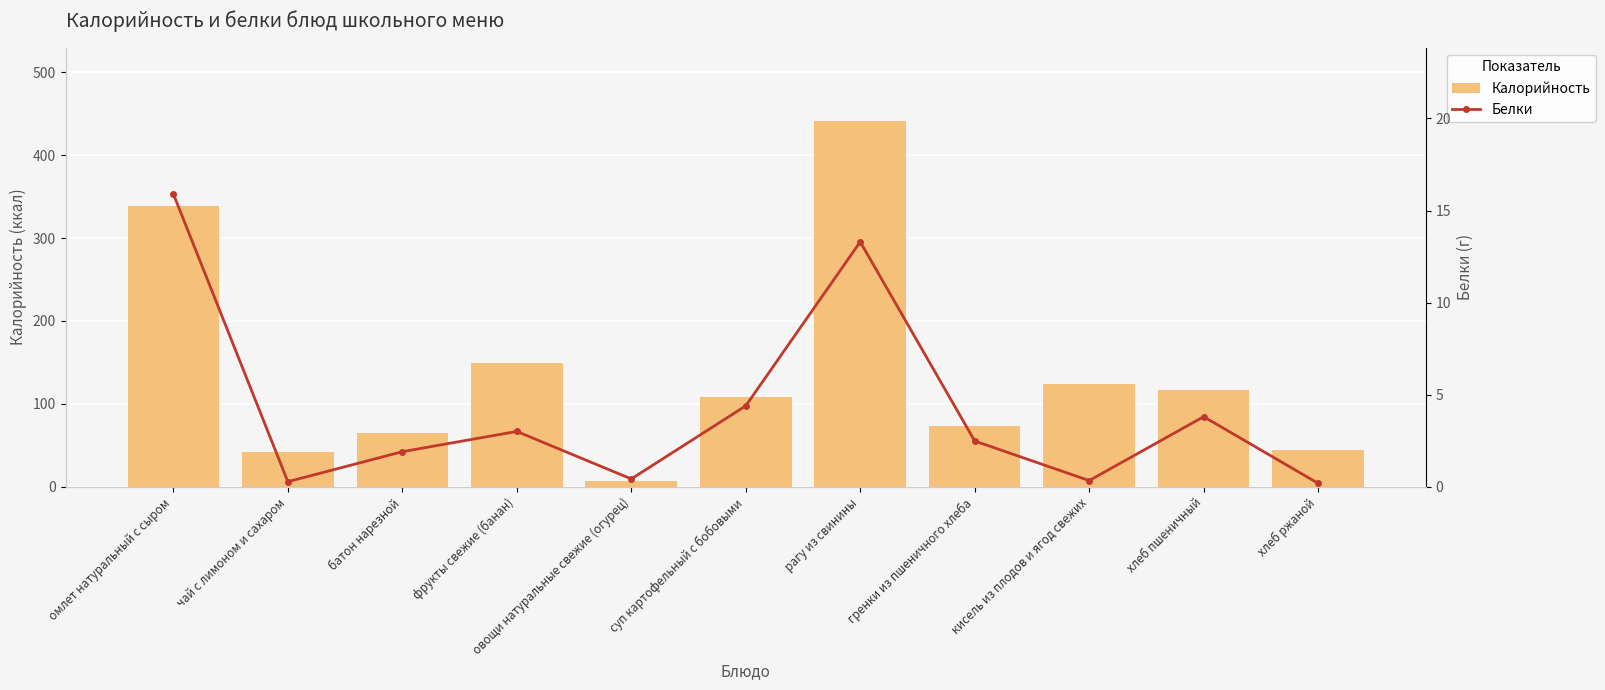

At which category does the chart reach its minimum across all series?

хлеб ржаной